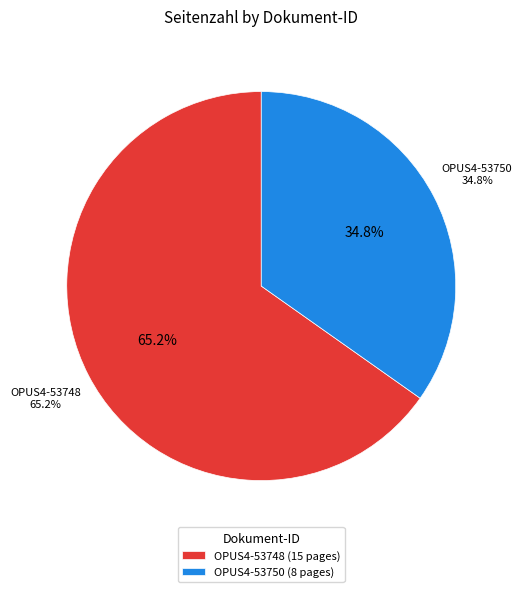

What is the majority slice?

OPUS4-53748